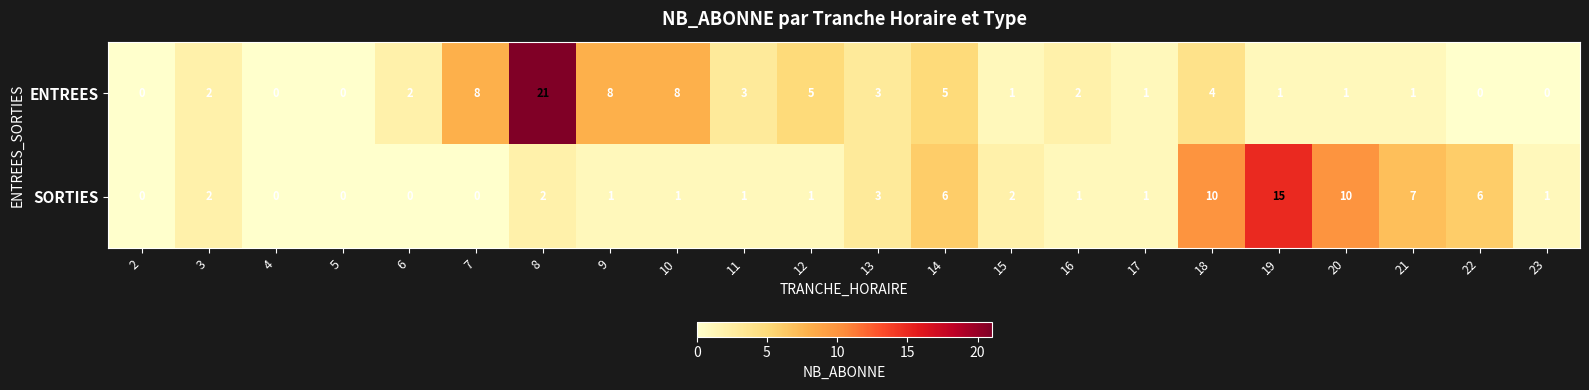

List the series in order of their overall mean, lowest first.

SORTIES, ENTREES